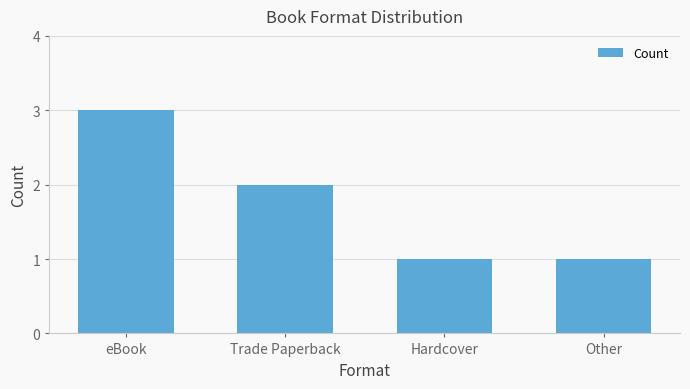

What is the label of the 2nd bar from the left?

Trade Paperback